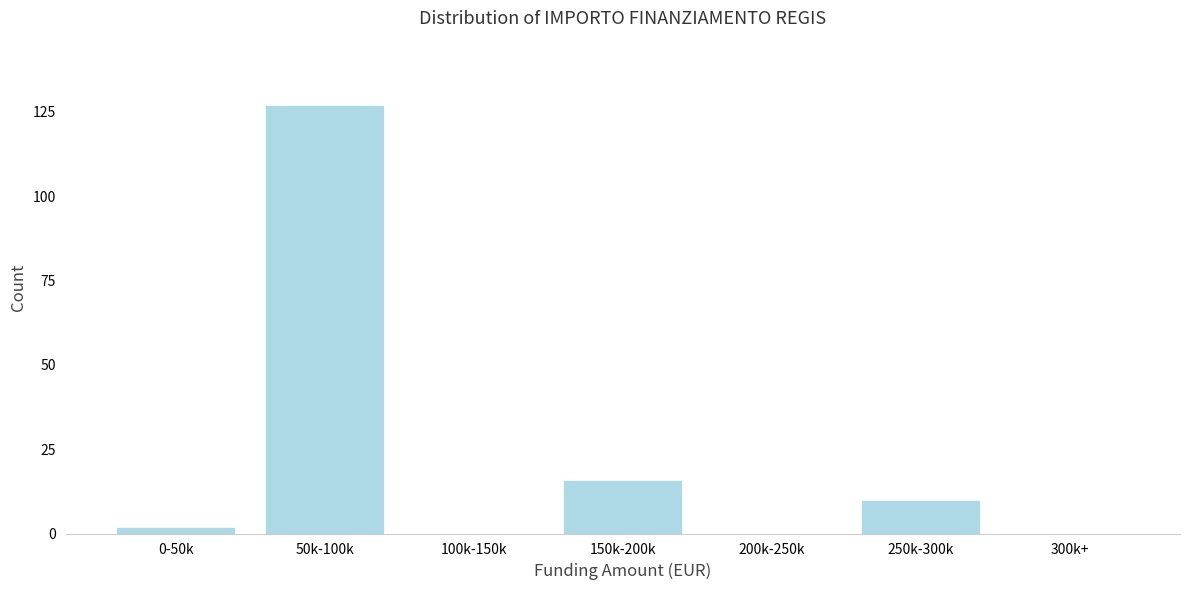

Reading right to left, extract all data points from this chart.

300k+=0	250k-300k=10	200k-250k=0	150k-200k=16	100k-150k=0	50k-100k=127	0-50k=2